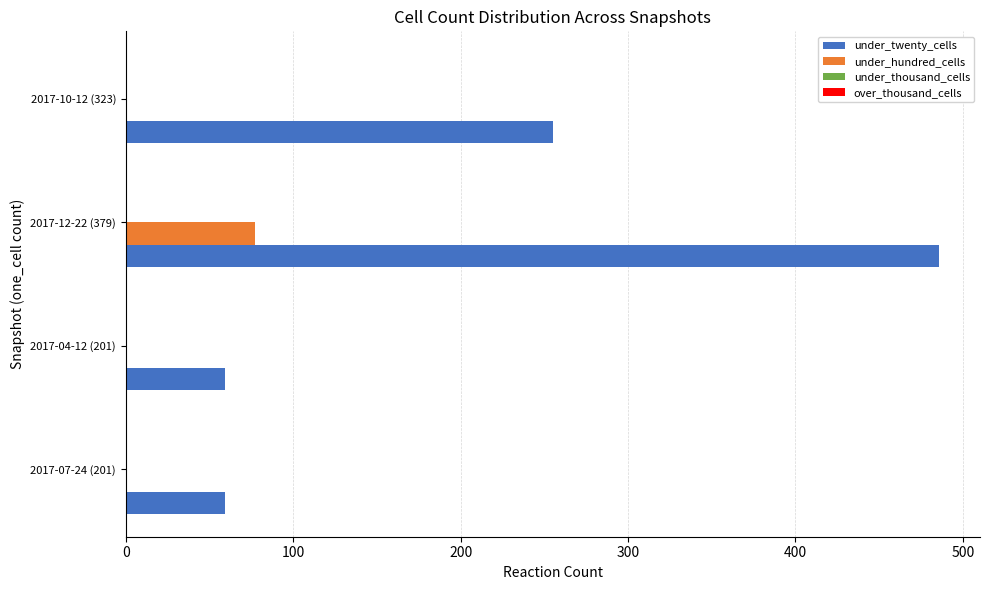

Is the value of under_twenty_cells at 2017-04-12 (201) greater than the value of under_hundred_cells at 2017-07-24 (201)?

Yes